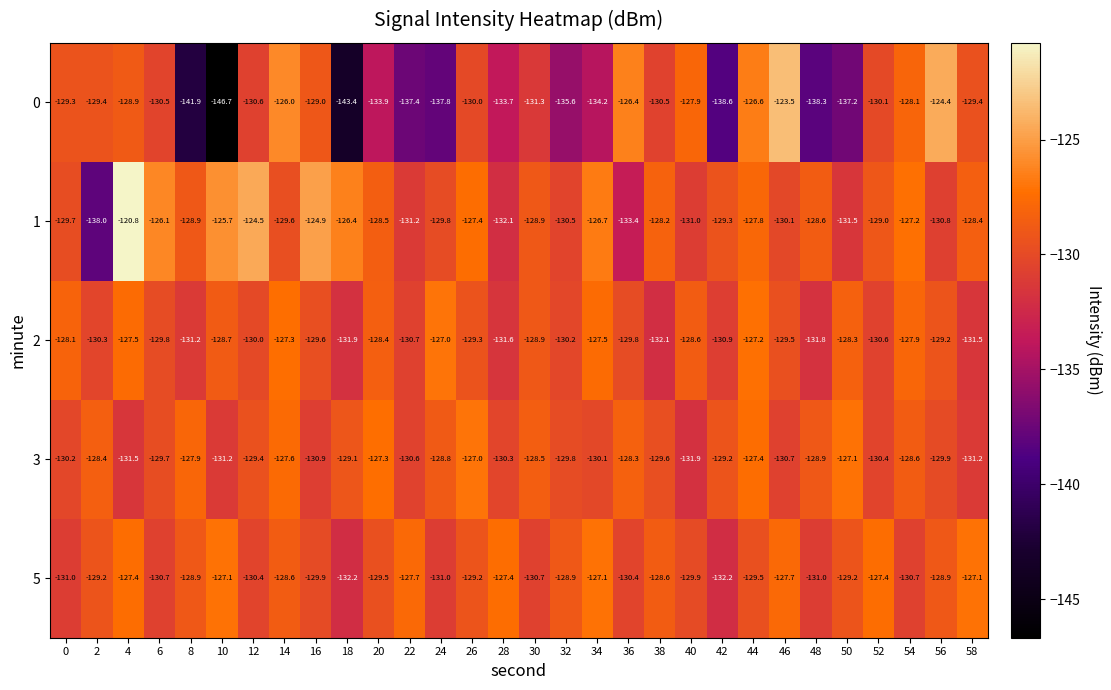

What is the difference between the maximum and minimum values in the 3 series?

4.9